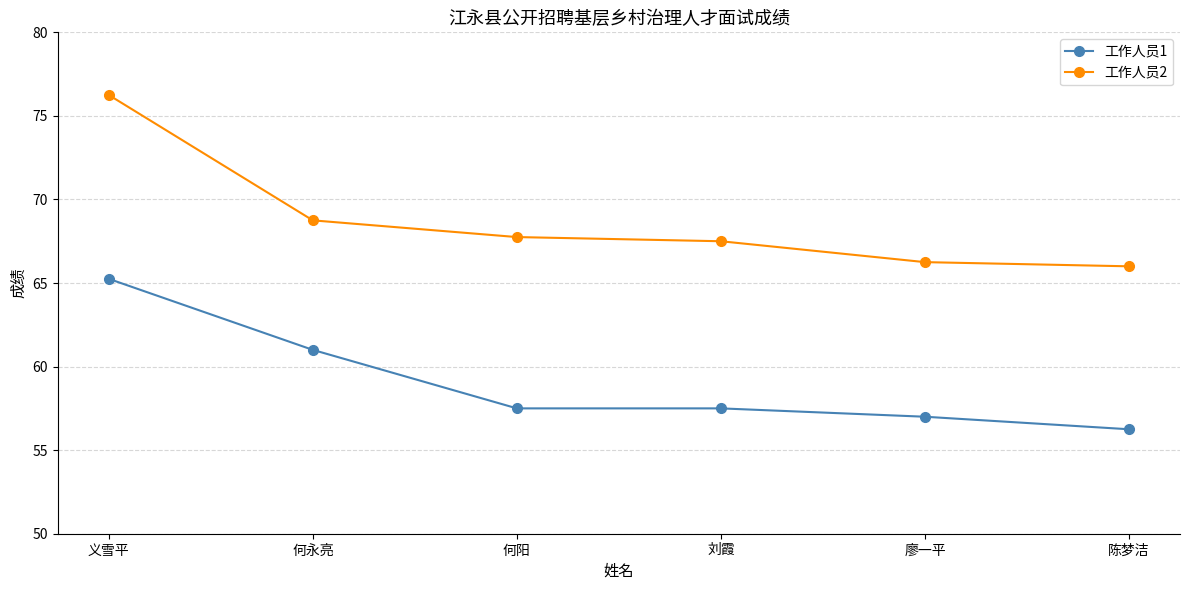

The 工作人员2 series shows 22.3 at 何永亮. True or false?

False